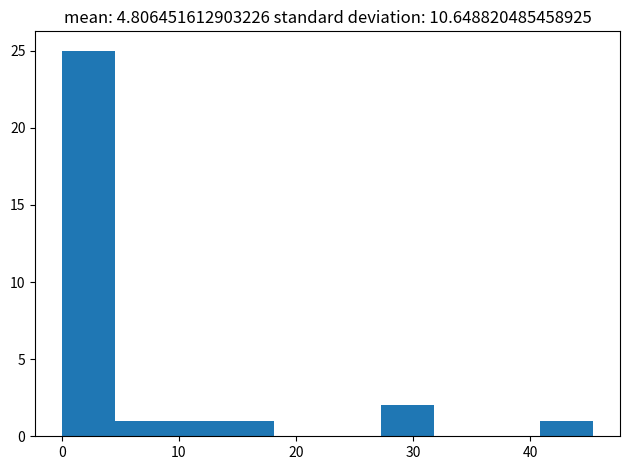

How tall is the bar that spans 9 to 14 on the x-axis? Neither the bar edges nor the heights are printed on the chart, so give them approximately, as read against the axes.

1